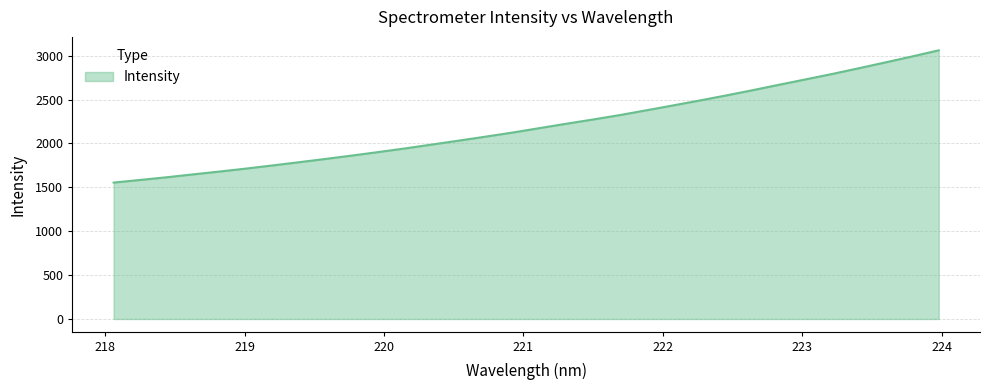

What is the difference between the second highest and minimum values?

1437.6